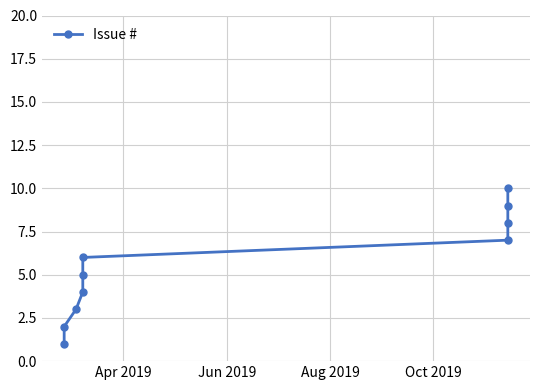

True or false: the data has more than 2 interior local peaks.

False